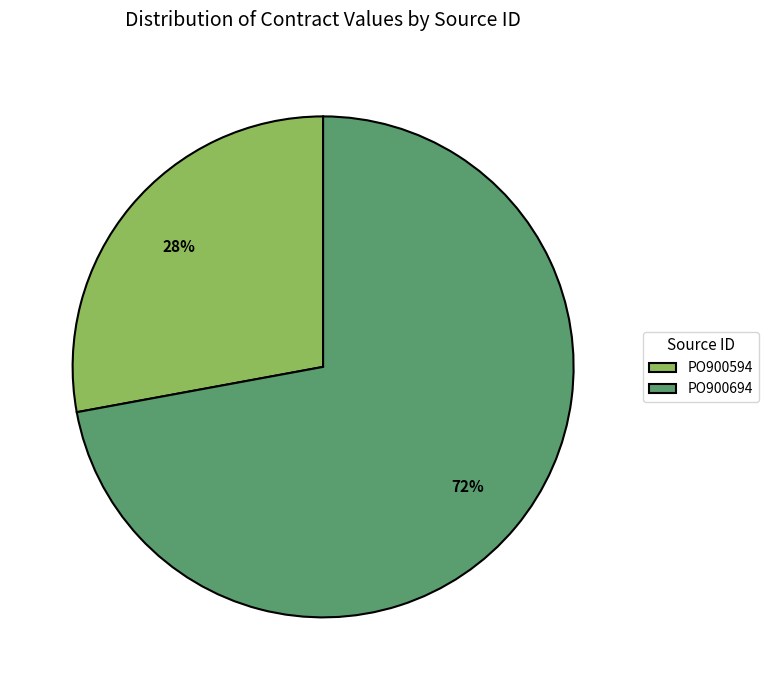

To the nearest percent, what is the combined percentage of PO900694 and PO900594?

100%